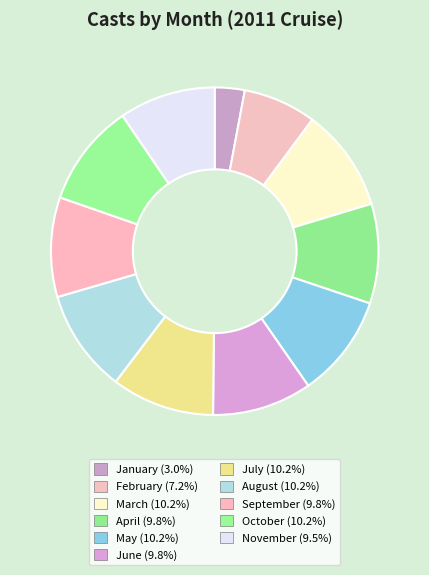

Is there a majority slice in this chart?

No